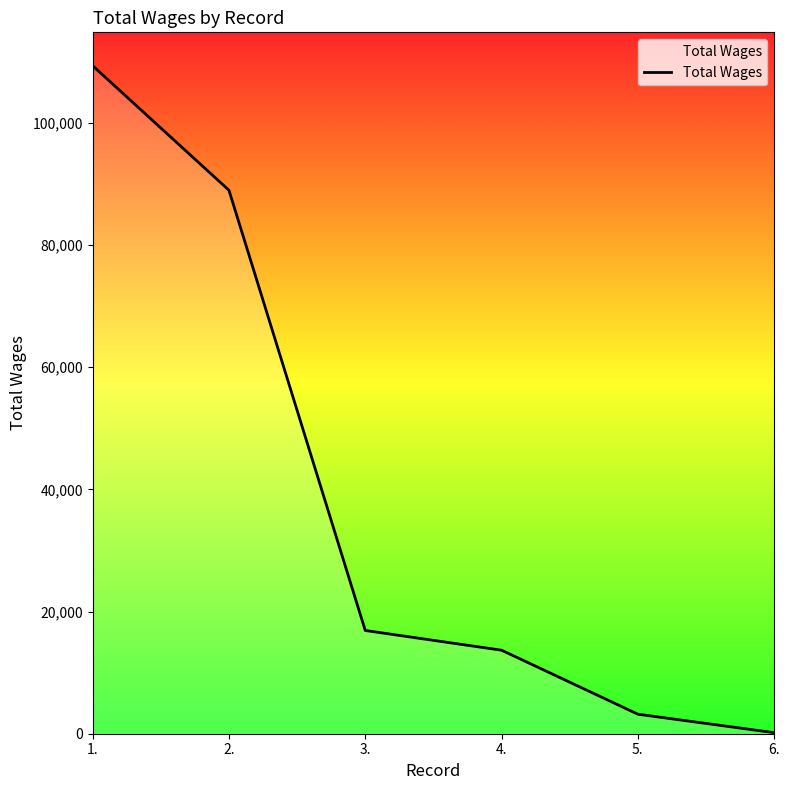

The chart shows a value of 88945 at 2.. True or false?

True